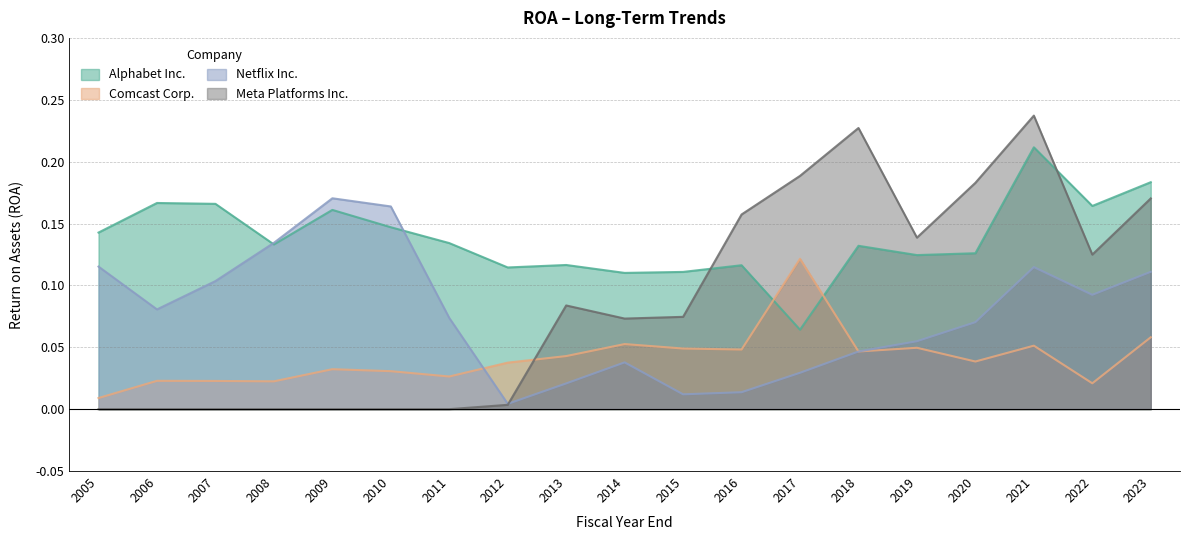

How many categories are shown in the chart?

19